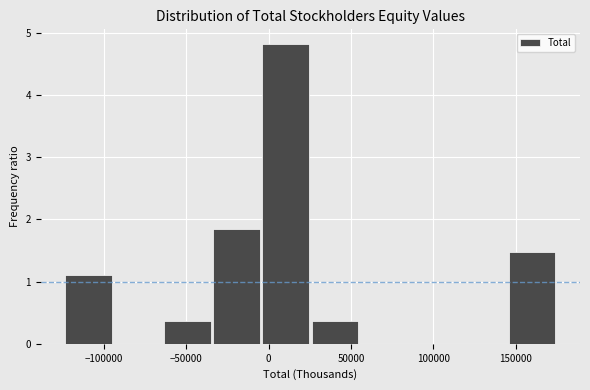

Reading left to right, transcribe this chart: for each bar, give the range it covers on the x-axis and its height. Neither the bar edges nor the heights are printed on the chart, so give them approximately, as read against the axes.

-125000 to -95000: 1.1
-95000 to -65000: 0
-65000 to -35000: 0.4
-35000 to -5000: 1.9
-5000 to 25000: 4.8
25000 to 55000: 0.4
55000 to 85000: 0
85000 to 115000: 0
115000 to 145000: 0
145000 to 175000: 1.5